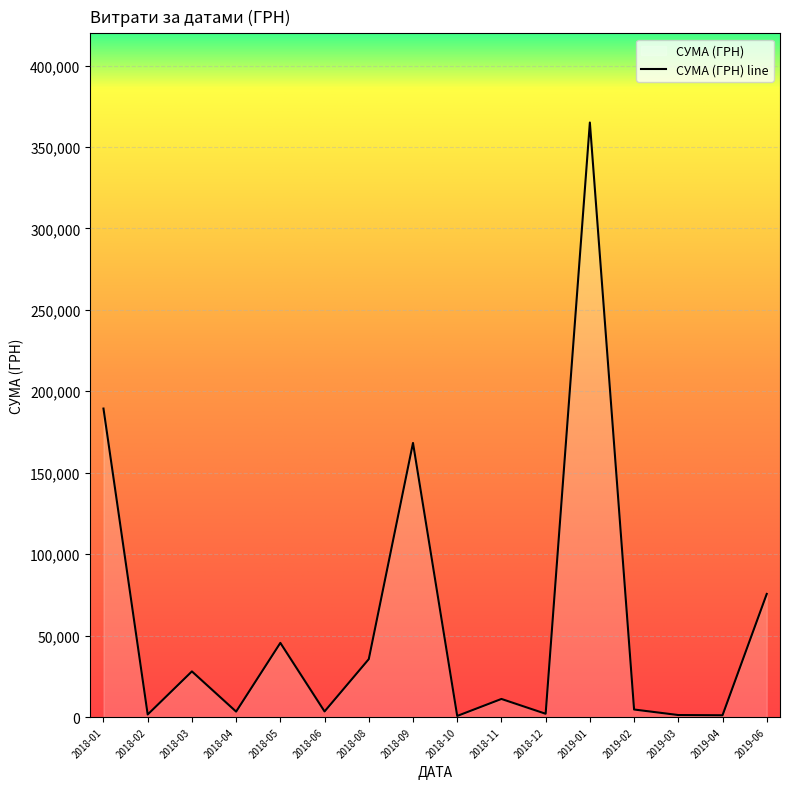

Where is the data nearest to the value 182837?

2018-01